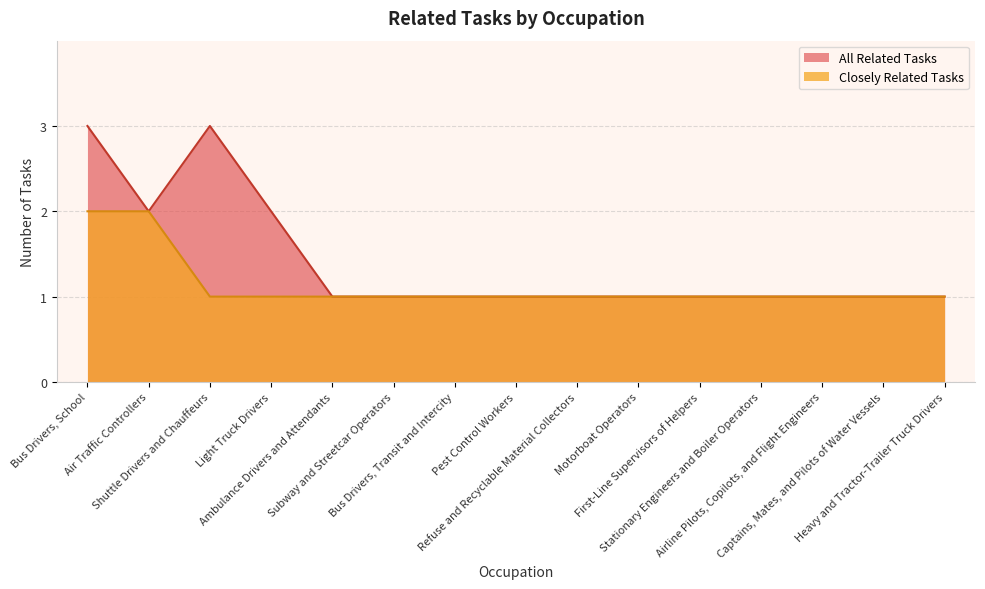

What value does the data have at Bus Drivers, Transit and Intercity?

1